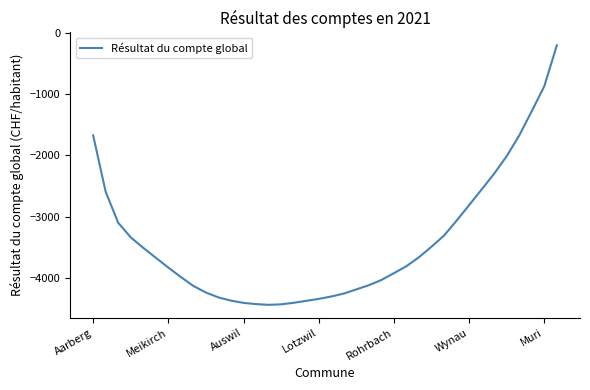

What is the maximum value shown in the chart?

-202.6